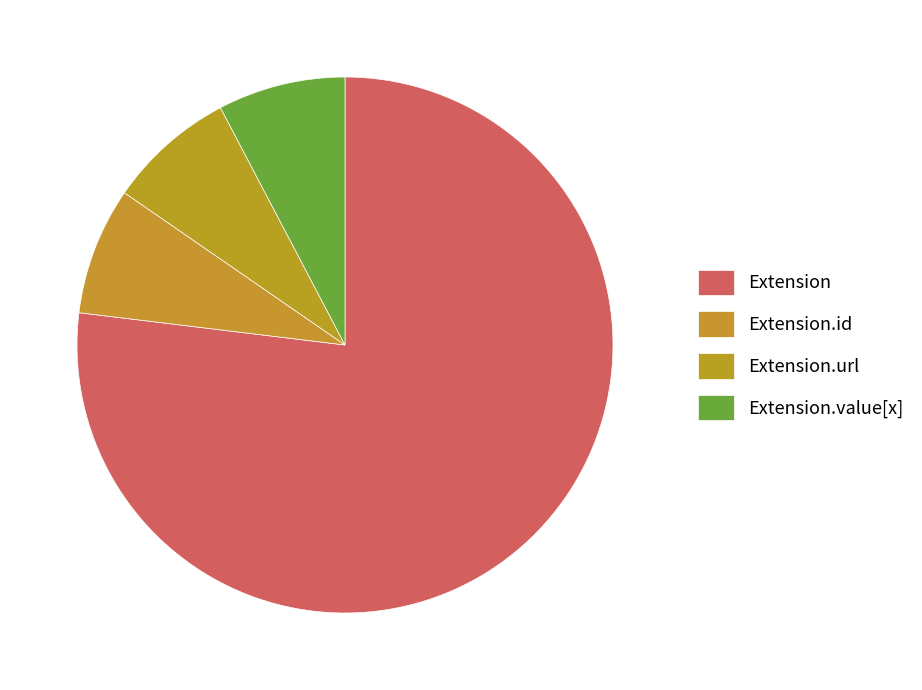

Count the number of slices in the pie.

4